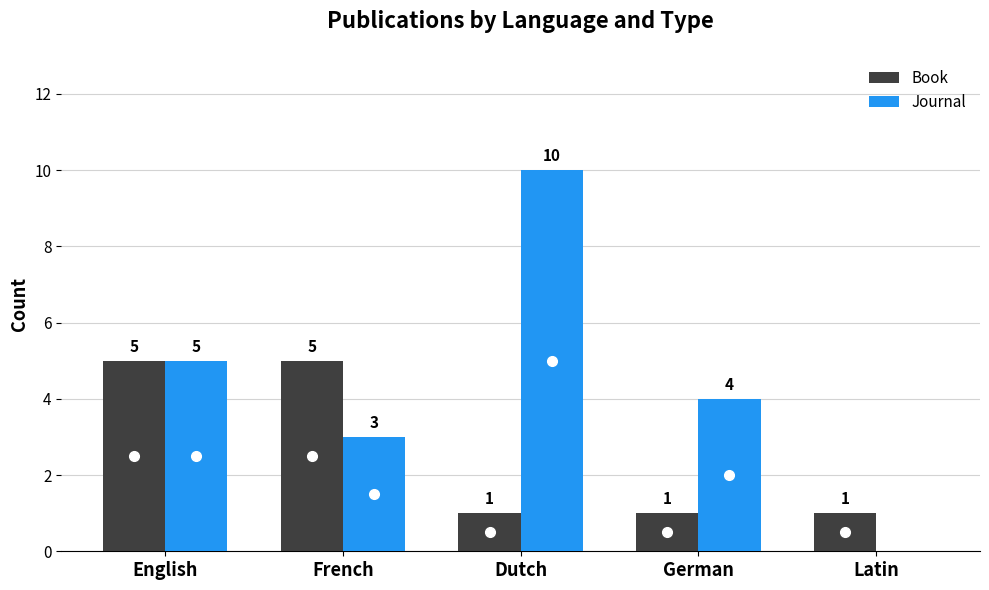

What is the total value across all series at French?

8